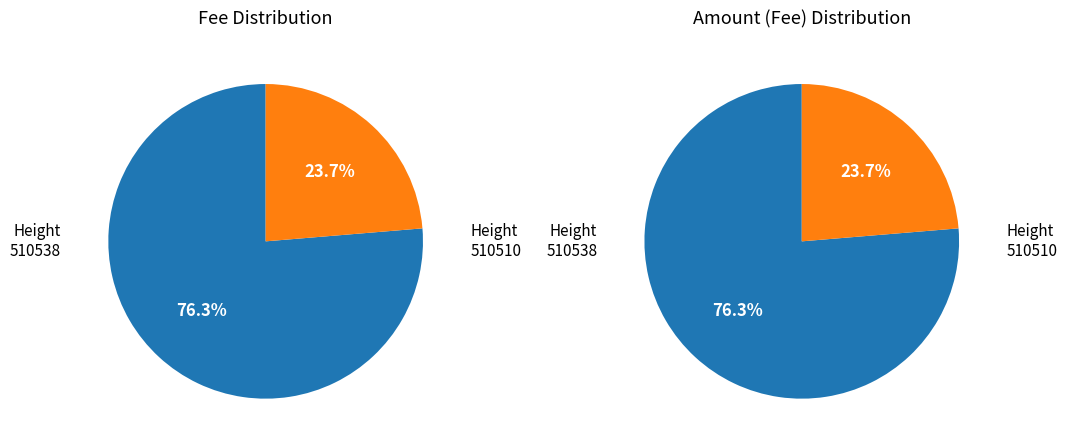

Which has a higher value, 510510 or 510538?

510538